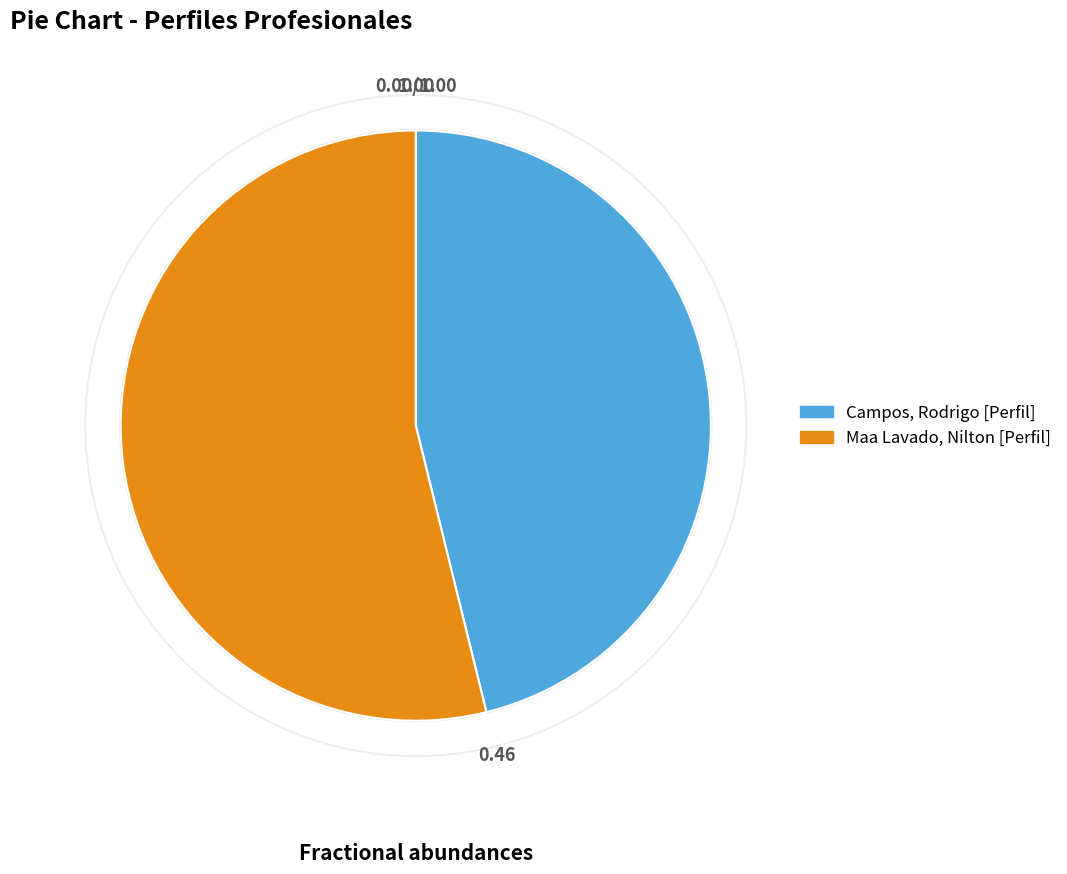

Which has a higher value, Maa Lavado, Nilton [Perfil] or Campos, Rodrigo [Perfil]?

Maa Lavado, Nilton [Perfil]